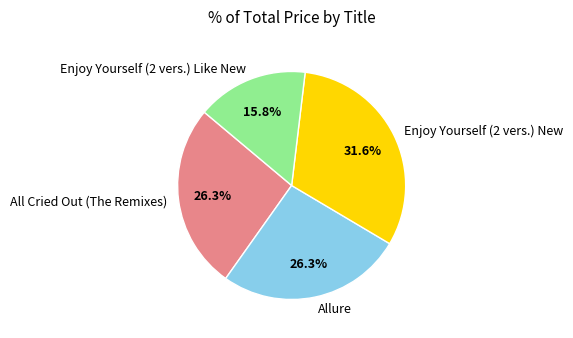

Is there any slice that represents more than half of the pie?

No